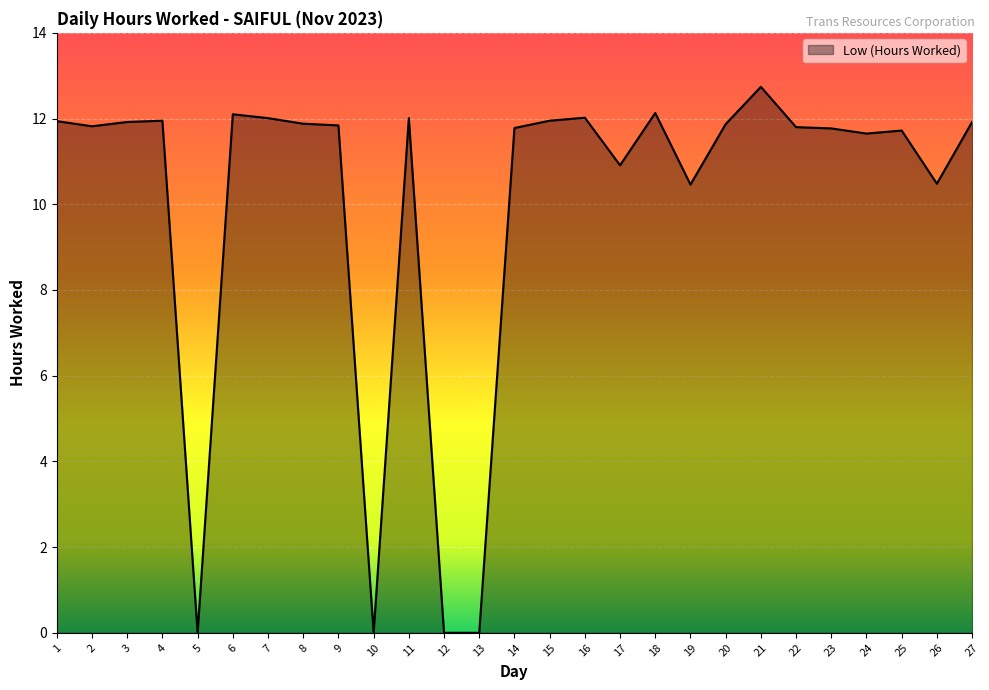

What is the difference between the maximum and minimum values?

12.7